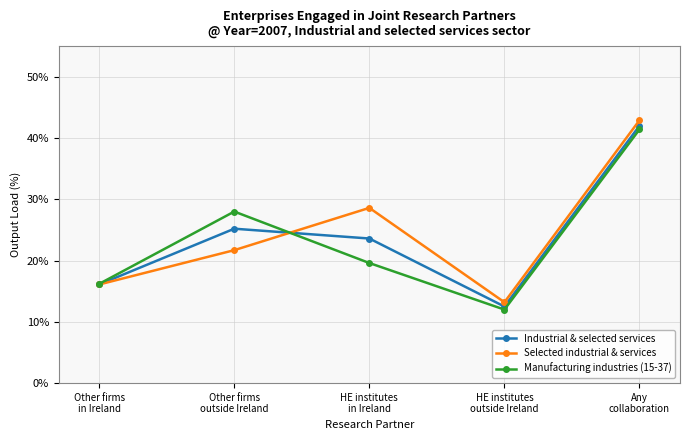

Is the value of Manufacturing industries (15-37) at Other firms
outside Ireland greater than the value of Industrial & selected services at HE institutes
in Ireland?

Yes